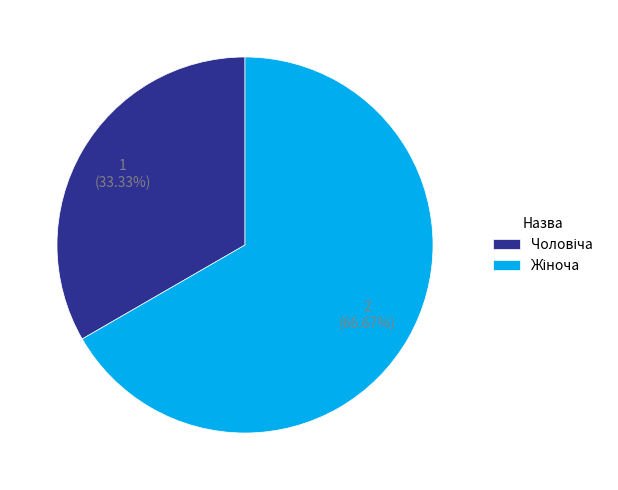

Does any single category account for the majority?

Yes